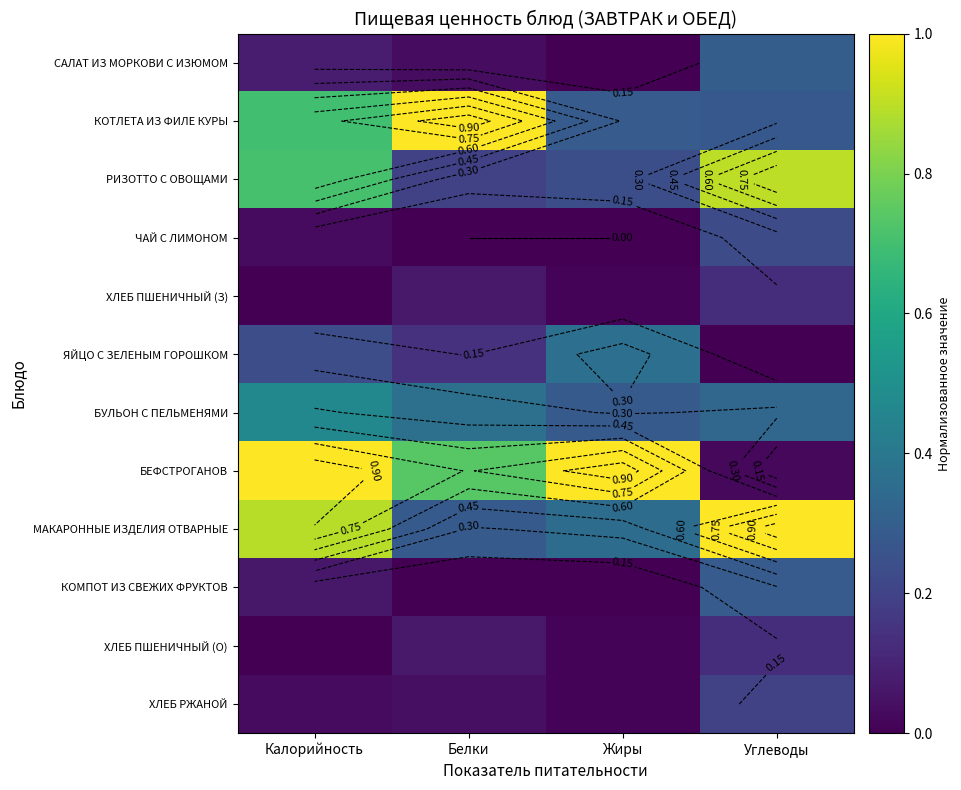

True or false: ЯЙЦО С ЗЕЛЕНЫМ ГОРОШКОМ has a value of 0.0 at Углеводы.

True